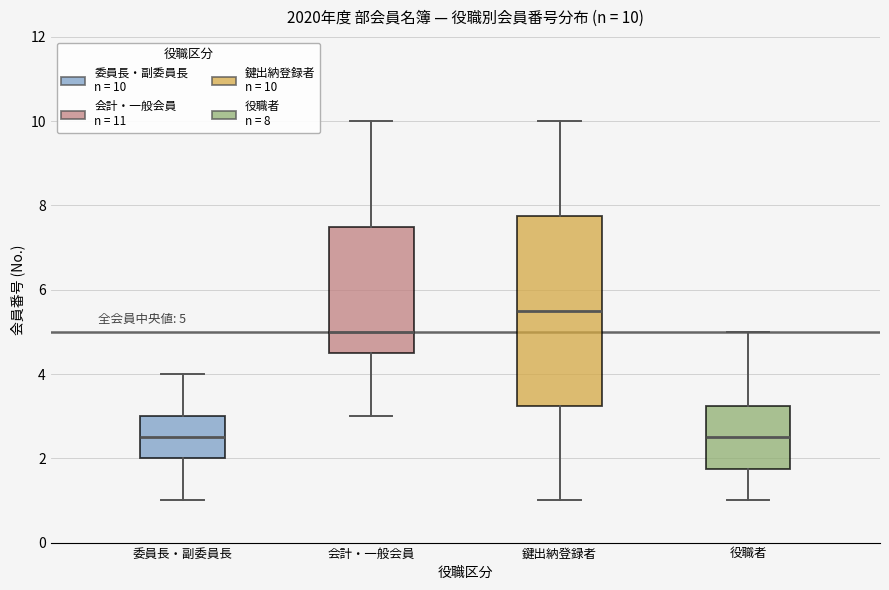

Comparing the boxes themselves (not the whiskers), which one is the tallest?

鍵出納登録者